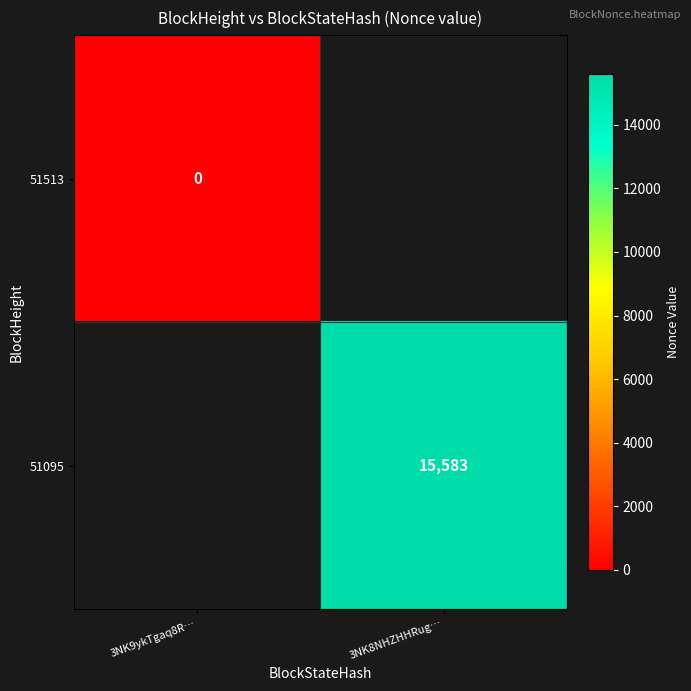

Is the value of 51095 at 3NK8NHZHHRug… greater than the value of 51513 at 3NK9ykTgaq8R…?

Yes